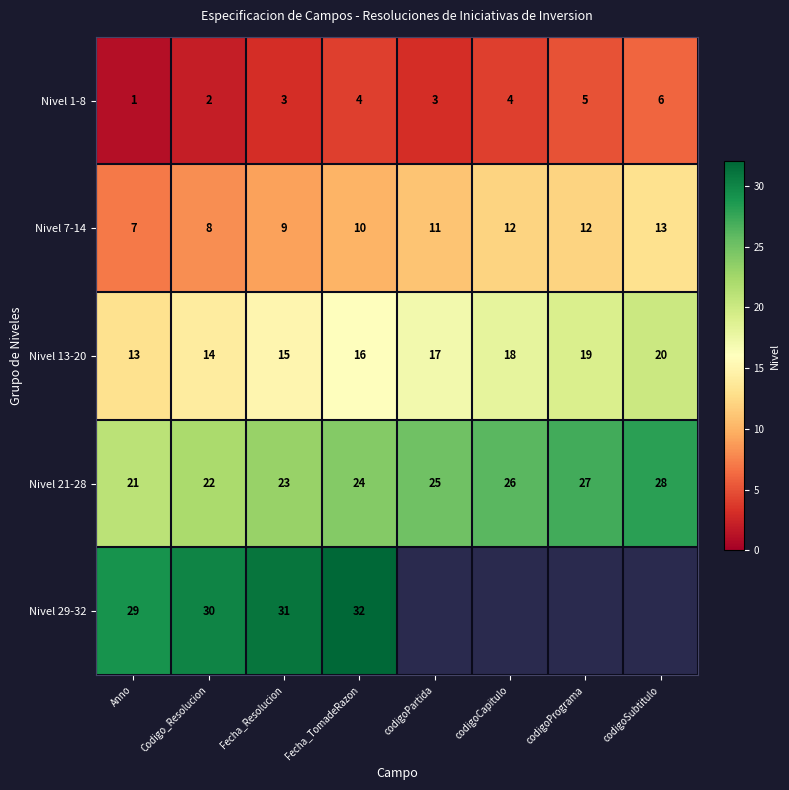

How many data points in Nivel 7-14 are less than 11?

4